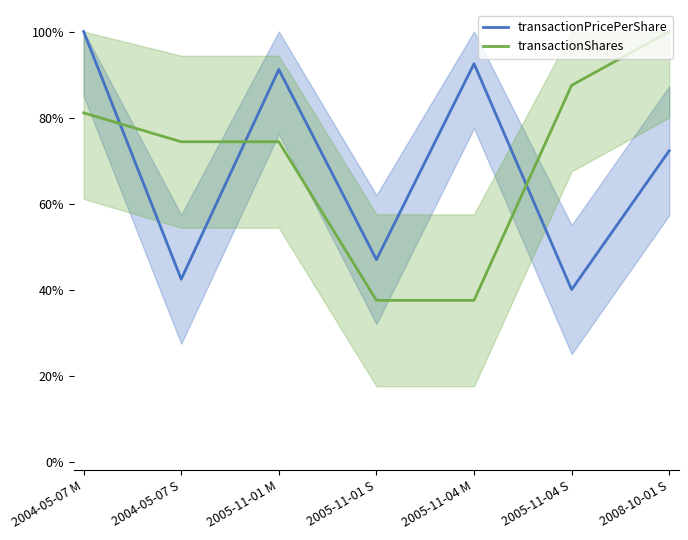

Where is the first local maximum for transactionPricePerShare?

2005-11-01 M